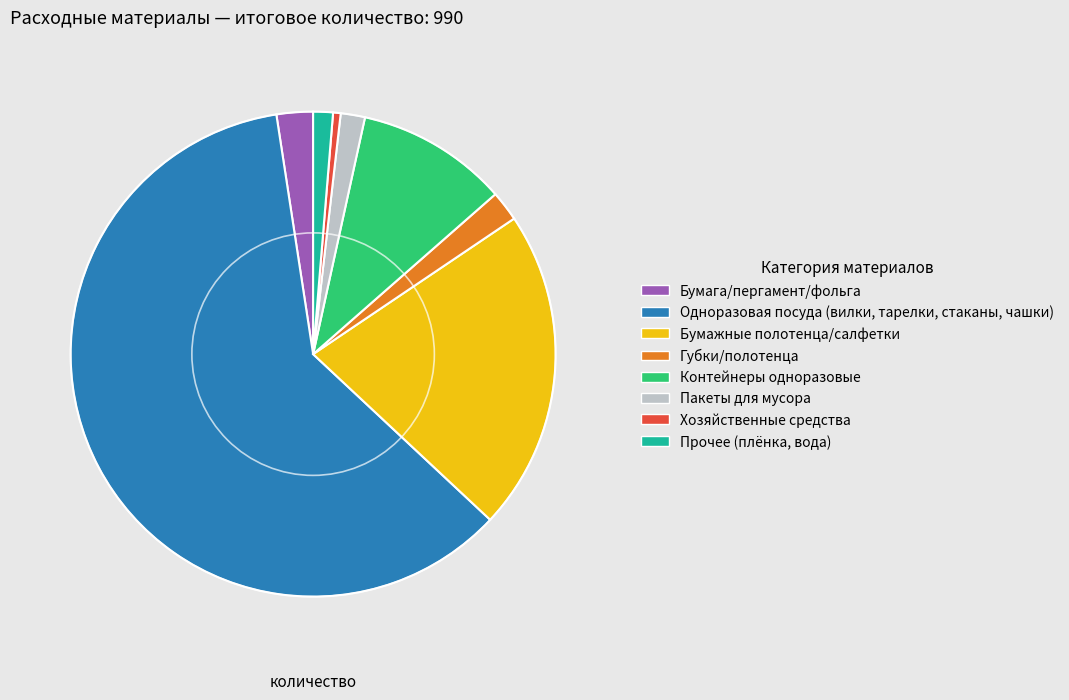

Do Прочее (плёнка, вода) and Губки/полотенца together represent more than half of the pie?

No